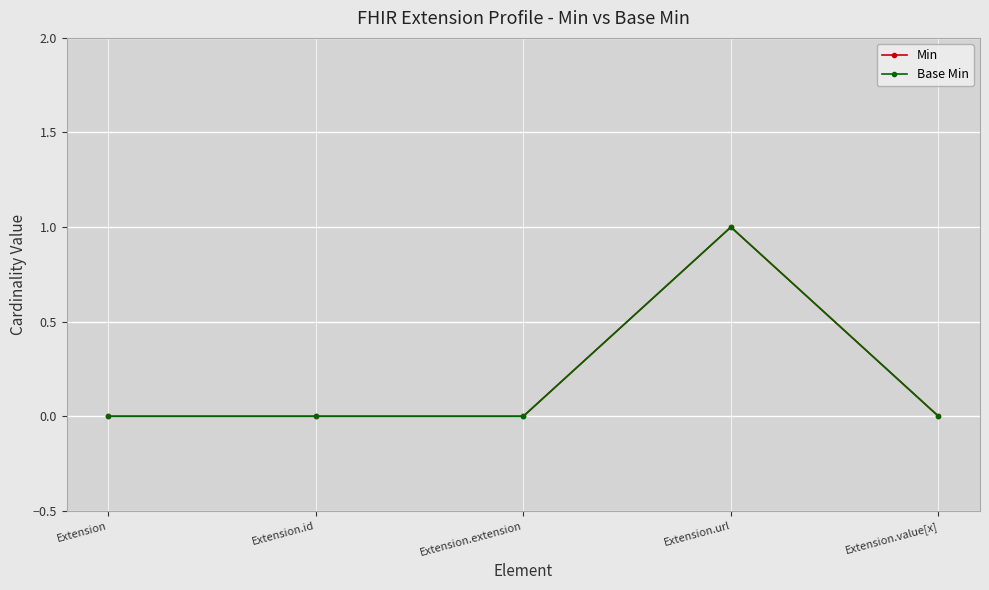

Reading left to right, what are all the values shown in this chart?

Min: 0	0	0	1	0
Base Min: 0	0	0	1	0